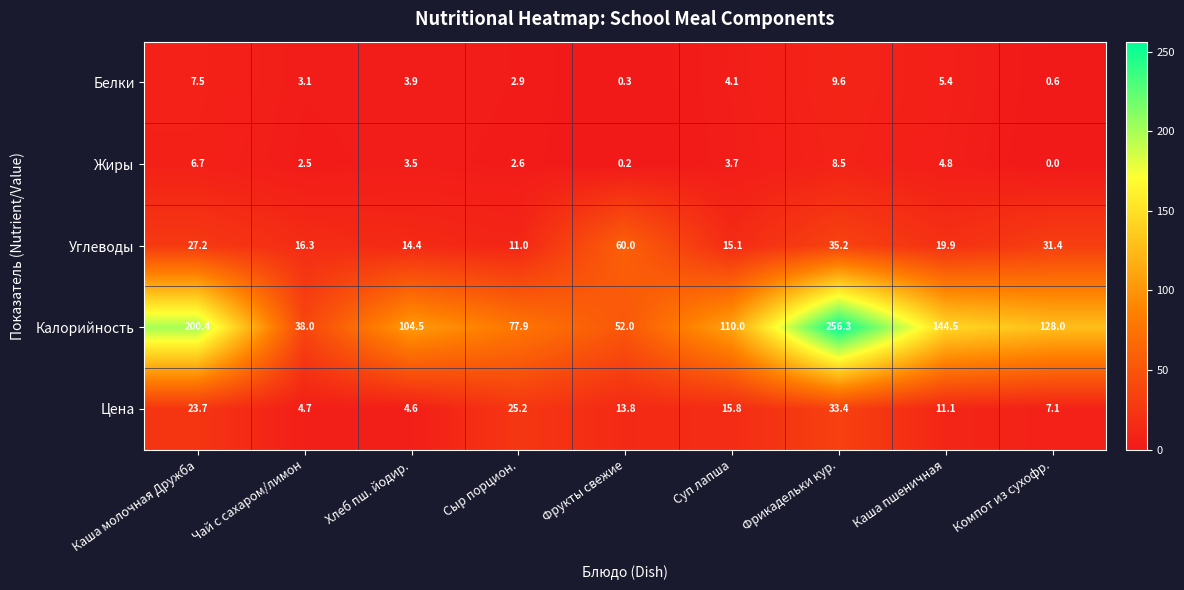

What is the maximum value shown in the chart?

256.3